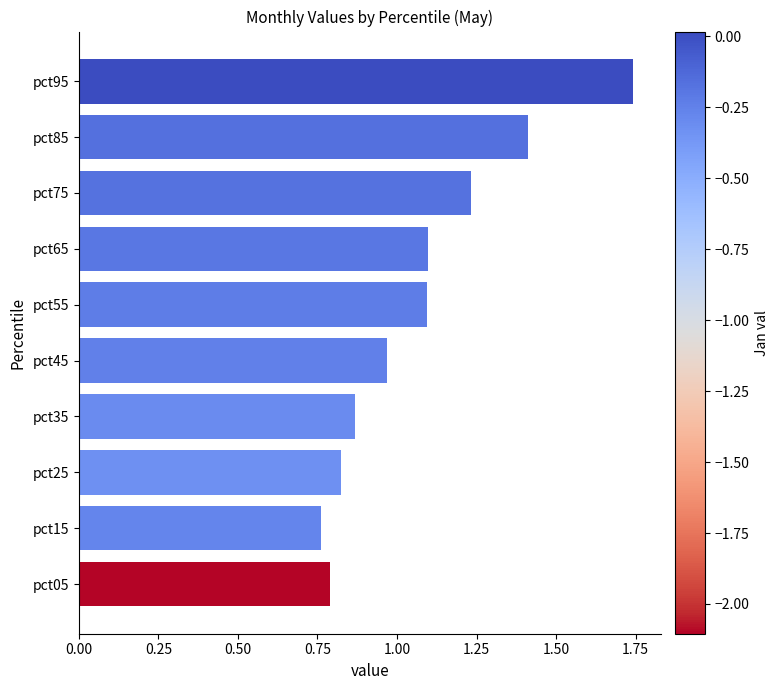

The value at pct85 is 1.4. True or false?

True